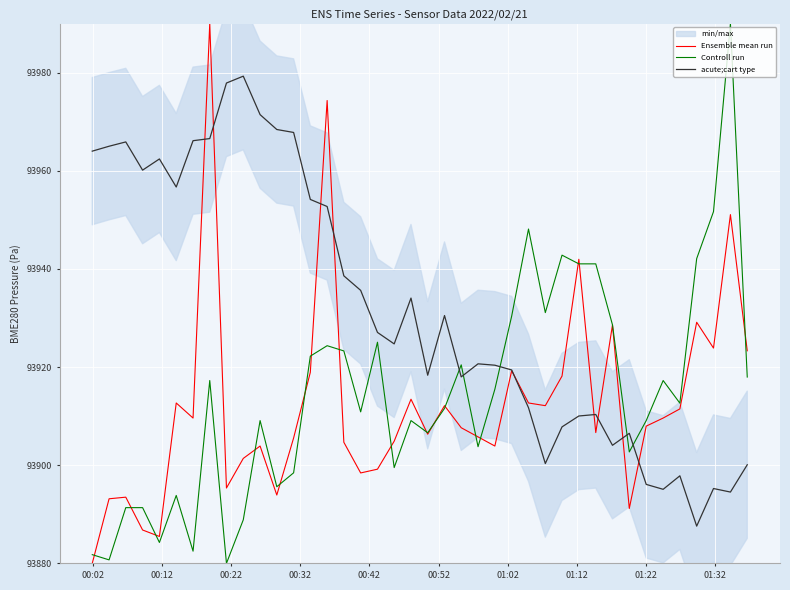

What is the lowest value of the acute;cart type series?

93887.6